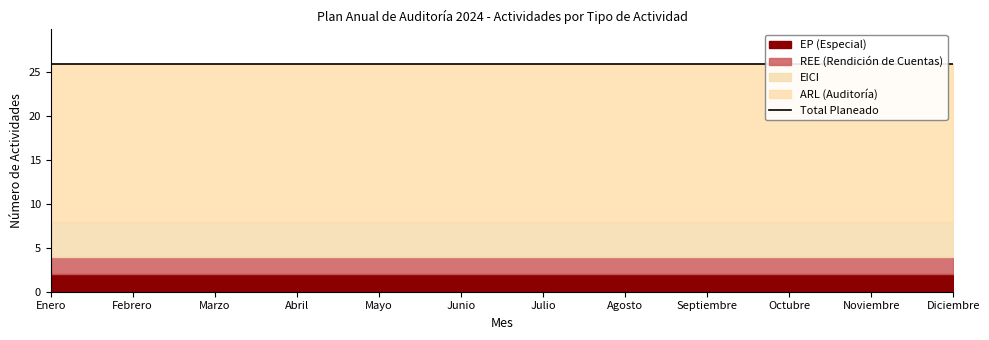

True or false: Expectable and Considered Emissions cross at least once.

False